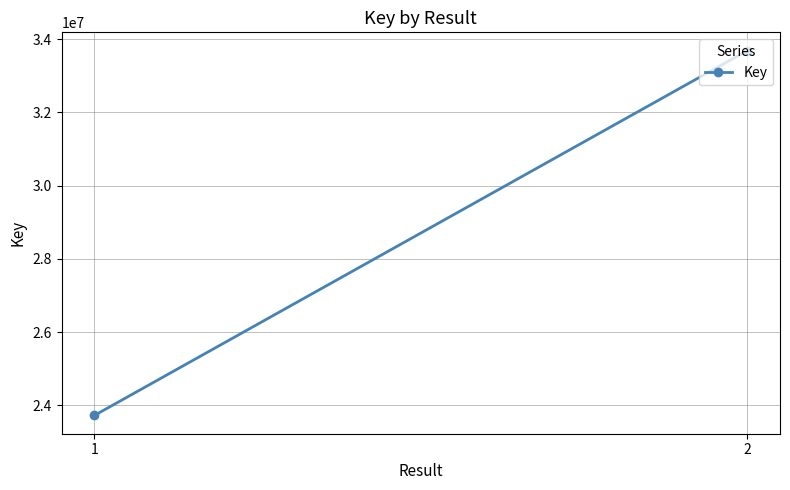

Rank the categories by value from lowest to highest.

1, 2